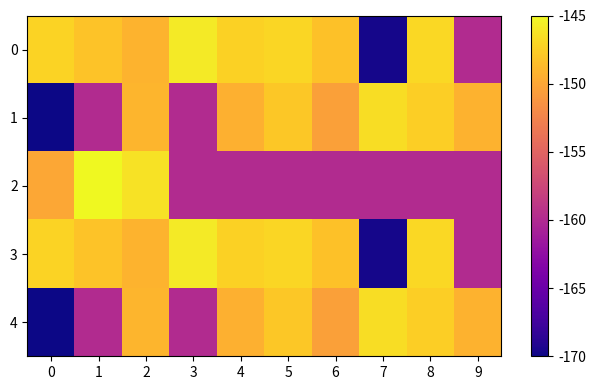

What is the total value across all series at 7?

-792.6